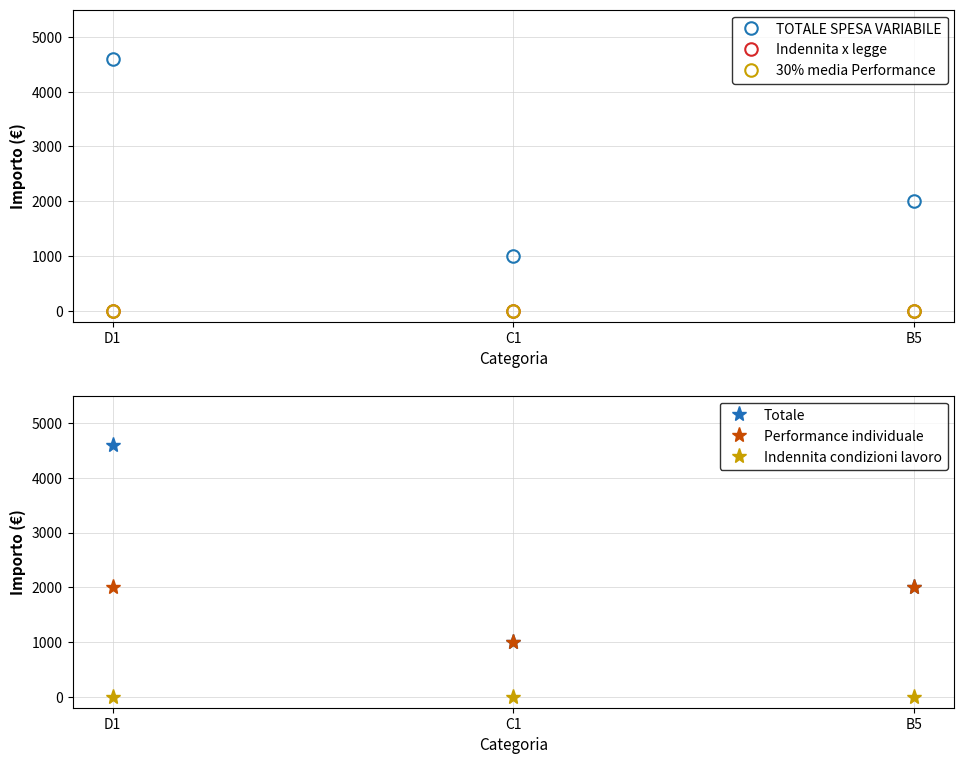

Reading right to left, what are all the values shown in this chart?

TOTALE SPESA VARIABILE: 2000	1000	4600
Indennita x legge: 0	0	0
30% media Performance: 0	0	0
Totale: 2000	1000	4600
Performance individuale: 2000	1000	2000
Indennita condizioni lavoro: 0	0	0